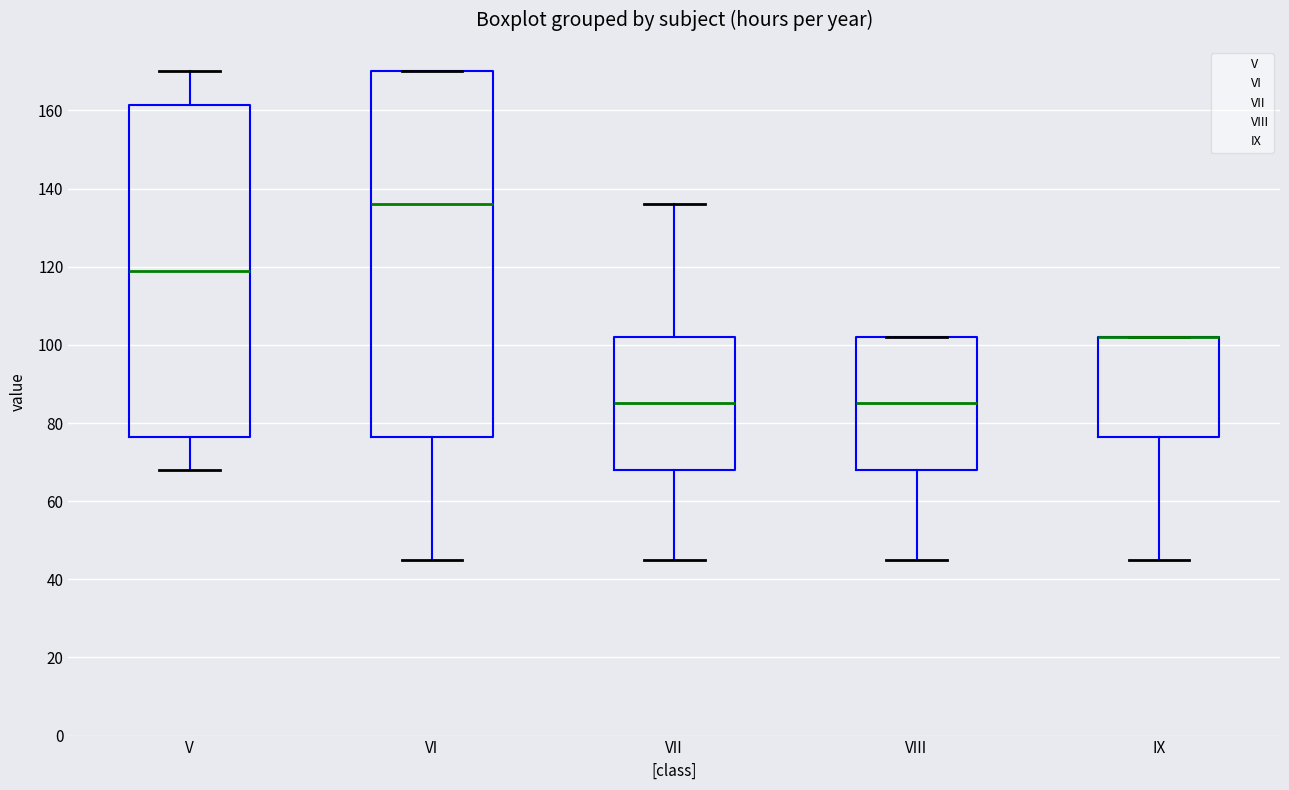

Reading left to right, read every box against the y-axis: the position of its median line, the range the box covers, and the ends of its whiskers. The values are not printed on the chart, so give them approximately, as read against the axis.

V: median 120, box 76 to 162, whiskers 68 to 170
VI: median 136, box 76 to 170, whiskers 46 to 170
VII: median 86, box 68 to 102, whiskers 46 to 136
VIII: median 86, box 68 to 102, whiskers 46 to 102
IX: median 102 (drawn on the box's upper edge), box 76 to 102, whiskers 46 to 102